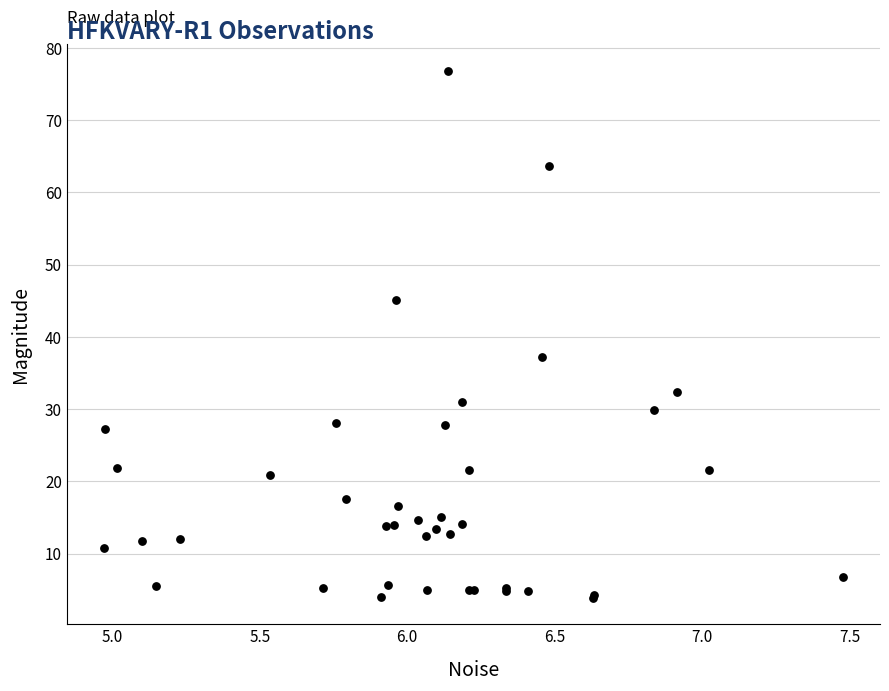

What Y value in the scatter plot is closest to 40?

37.2